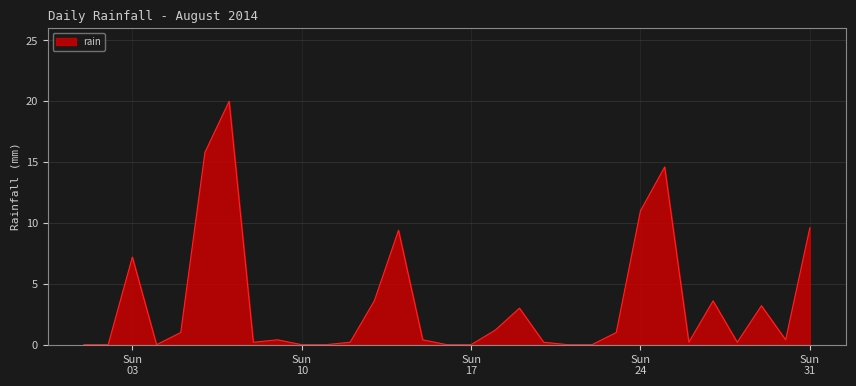

What is the difference between the maximum and minimum values?

20.0